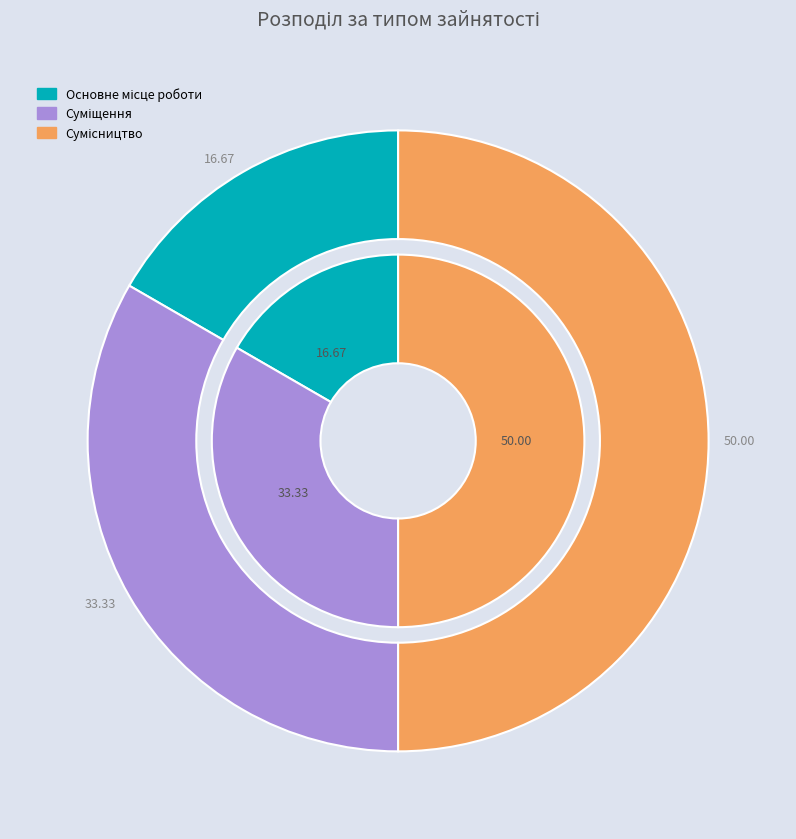

Is the sum of Суміщення and Сумісництво greater than half?

Yes